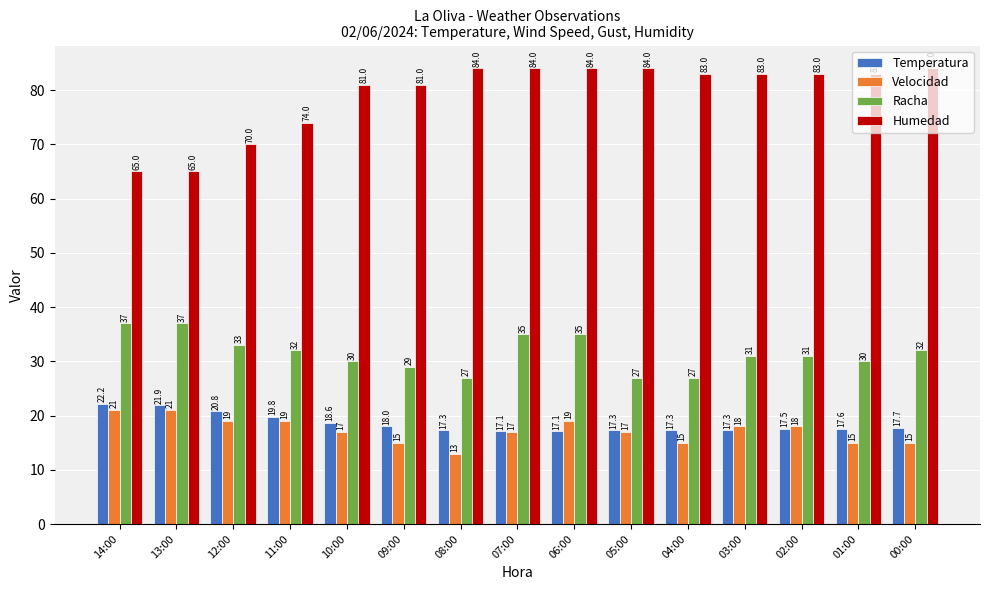

At which category is the sum across all series the highest?

06:00